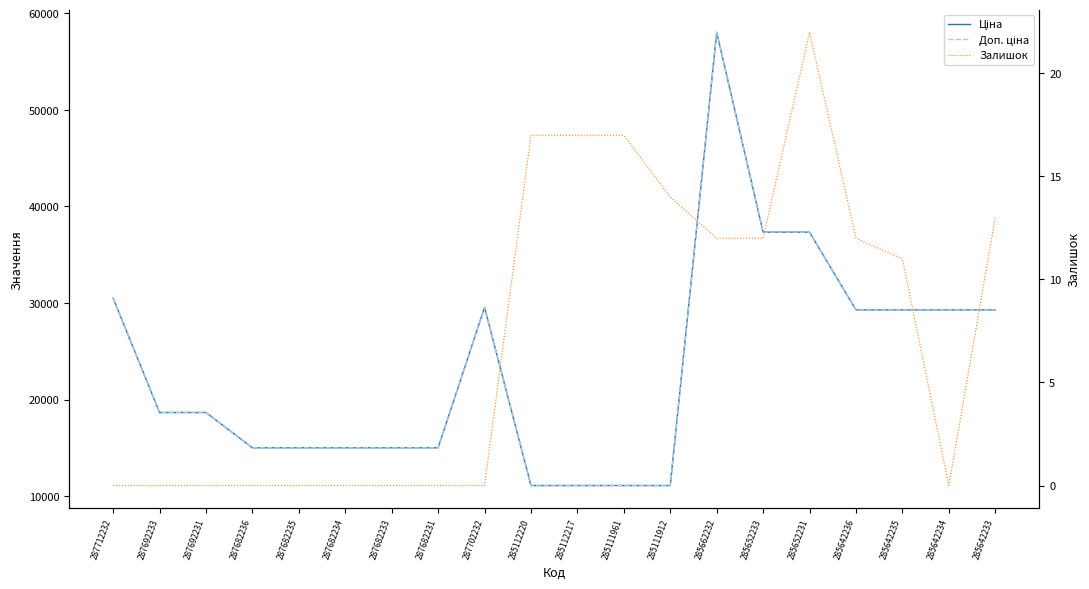

How many lines are shown in the chart?

3